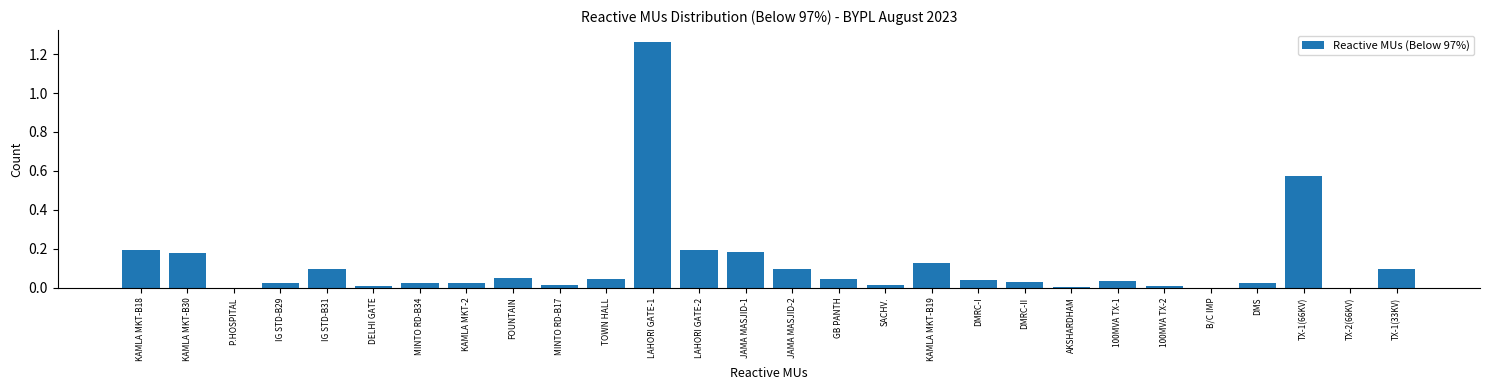

Is it true that the value at IG STD-B31 is 0.1?

True